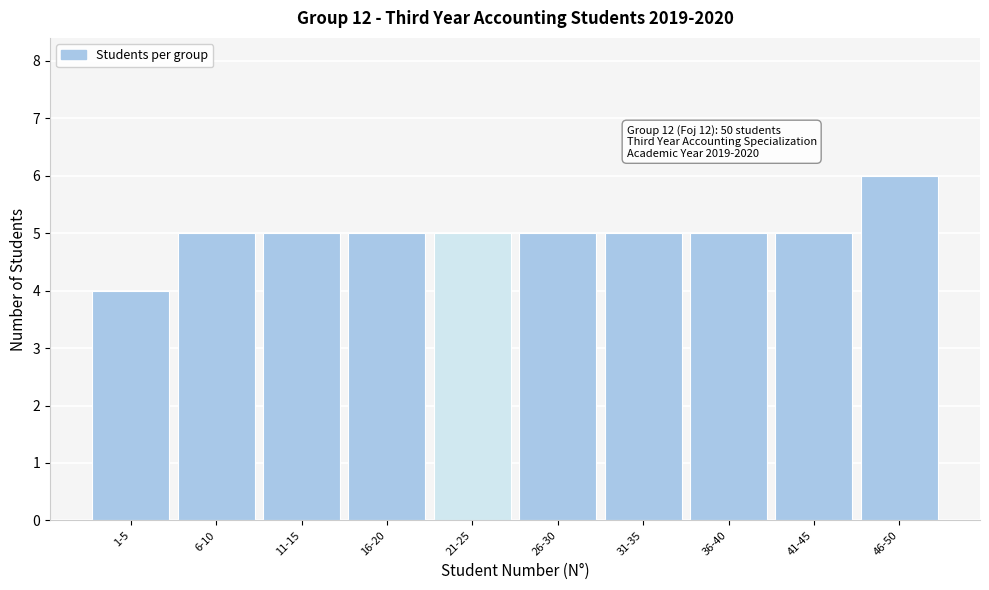

Reading left to right, transcribe all the data shown in this chart.

1-5=4	6-10=5	11-15=5	16-20=5	21-25=5	26-30=5	31-35=5	36-40=5	41-45=5	46-50=6